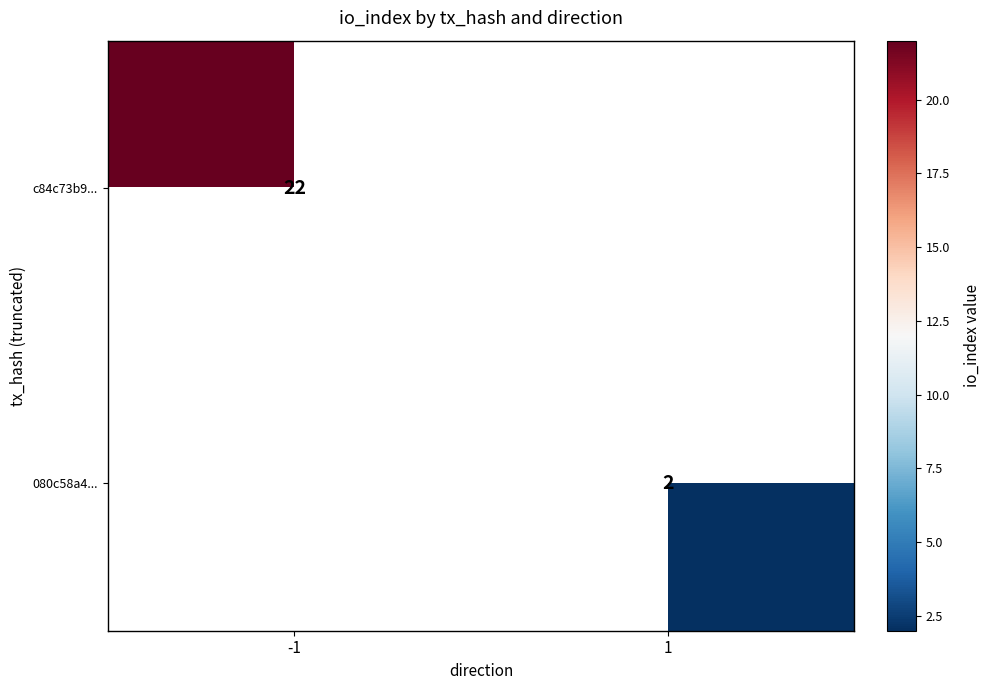

The c84c73b9... series shows 32.5 at -1. True or false?

False